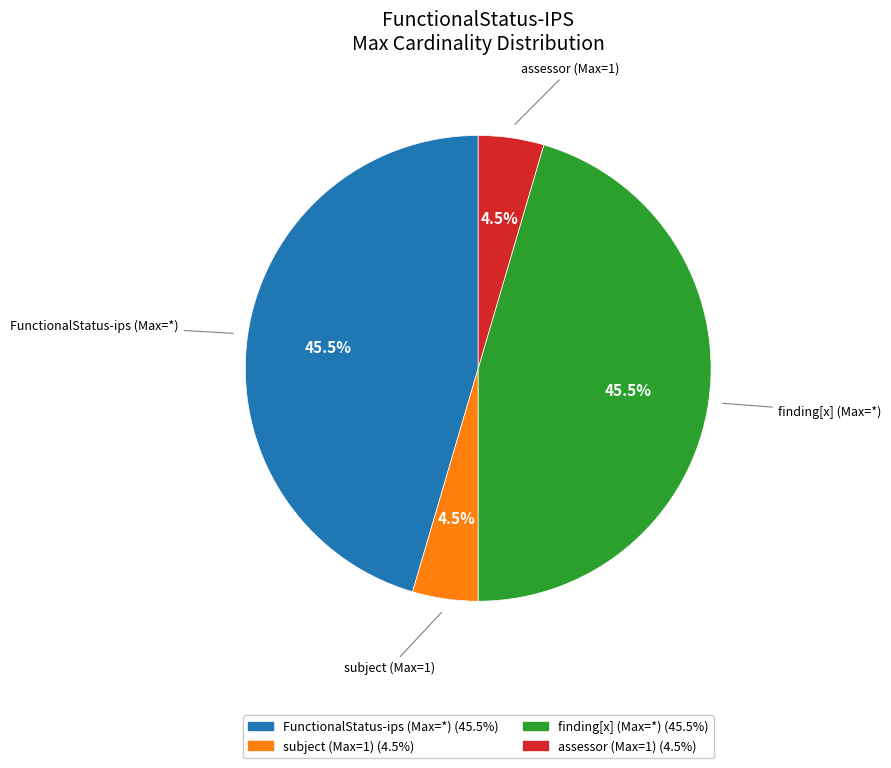

Is there any slice that represents more than half of the pie?

No